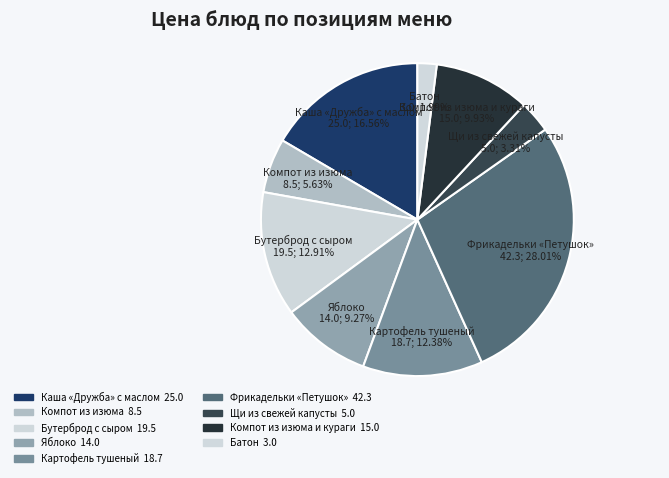

How many segments does this pie chart have?

9